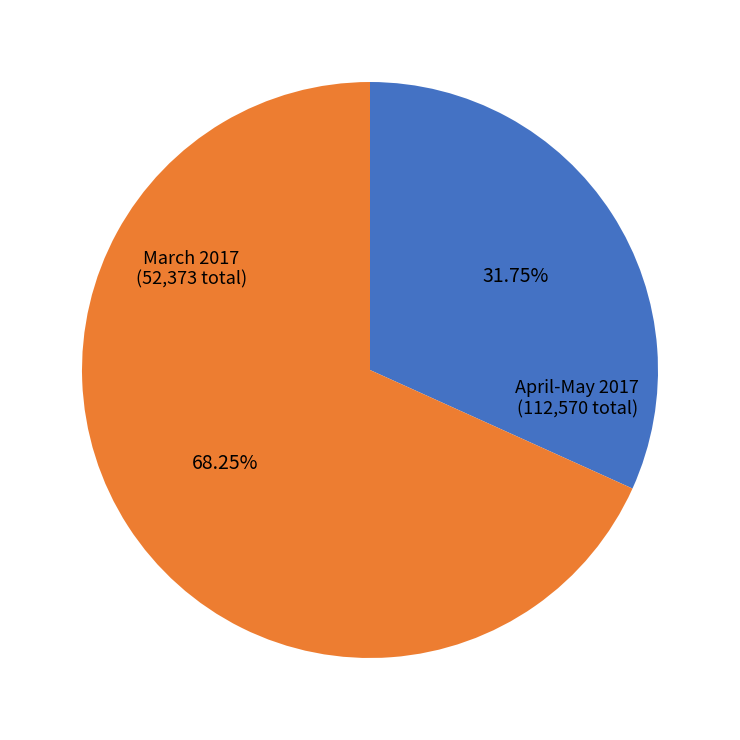

Is there any slice that represents more than half of the pie?

Yes